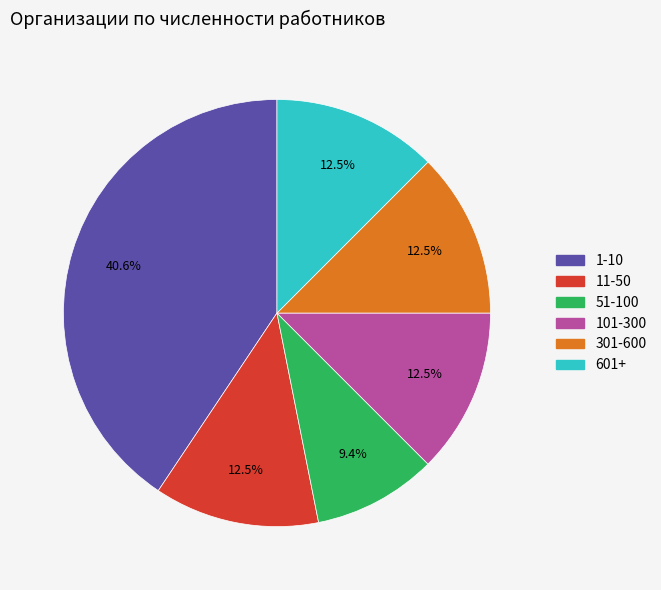

Is there any slice that represents more than half of the pie?

No